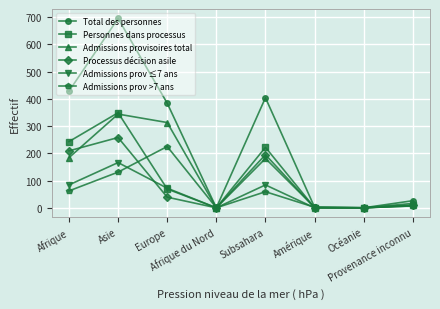

At which label is Admissions prov >7 ans closest to 112?

Asie